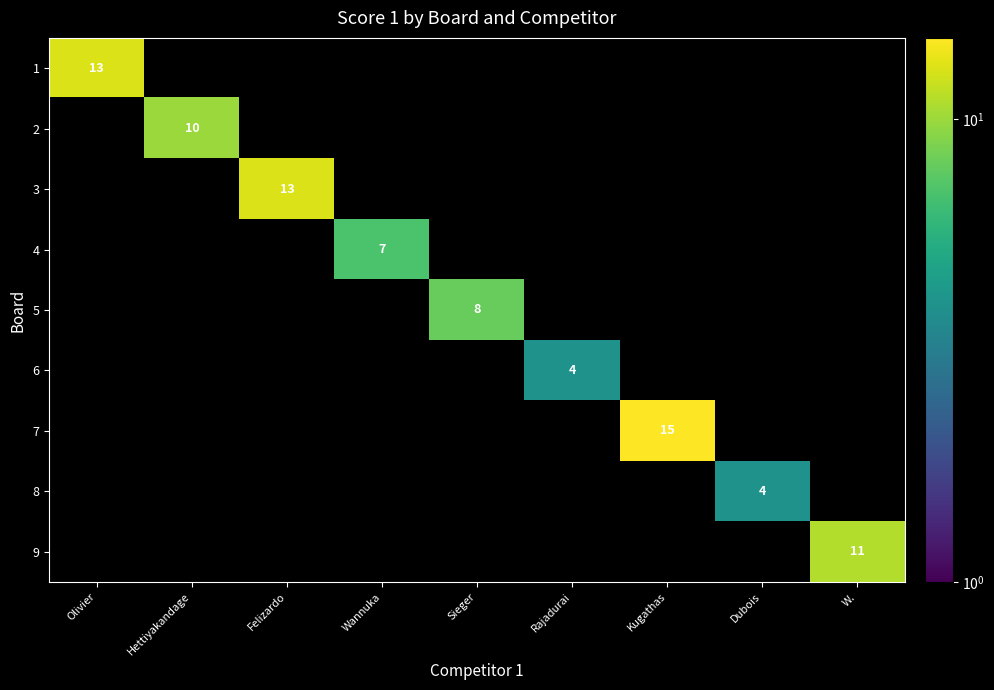

Is it true that 1 equals 13 at Olivier?

True